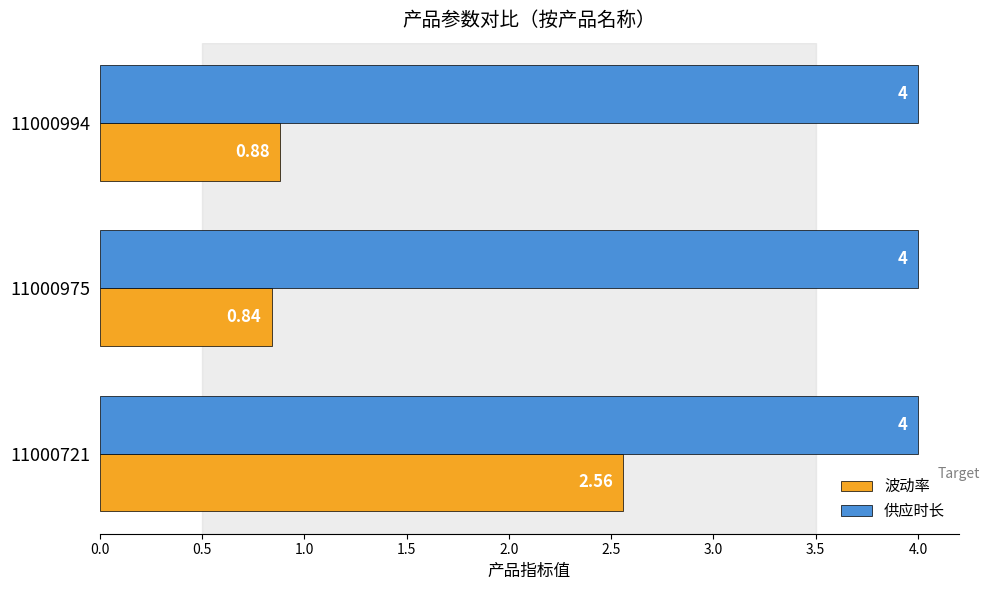

What is the difference between the maximum and minimum values in the 波动率 series?

1.7